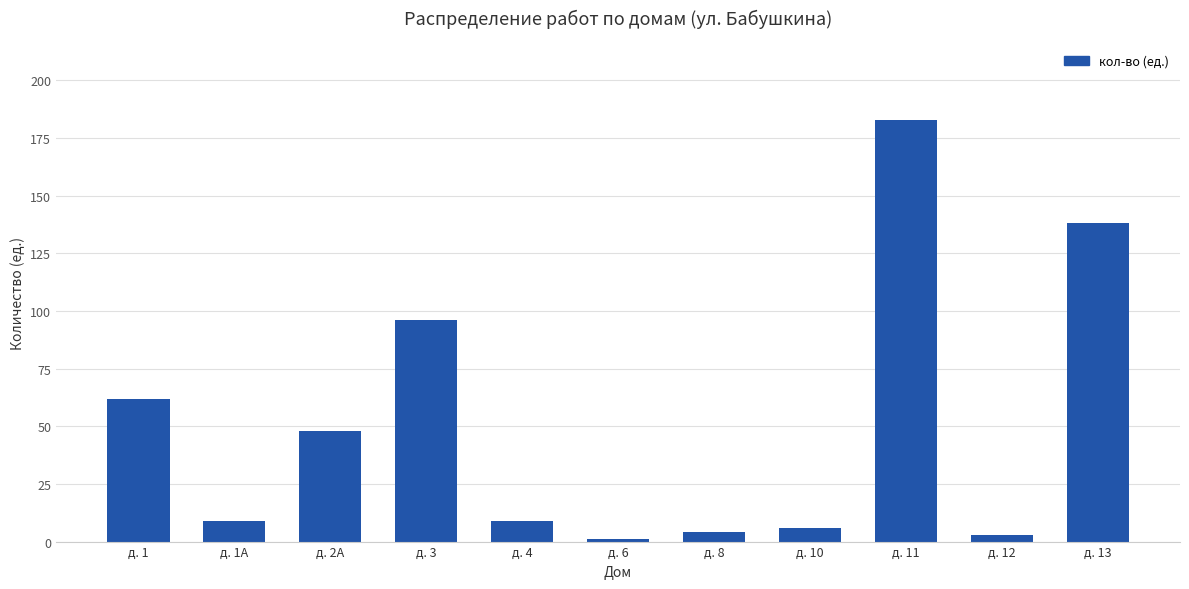

Does the chart contain stacked bars?

No